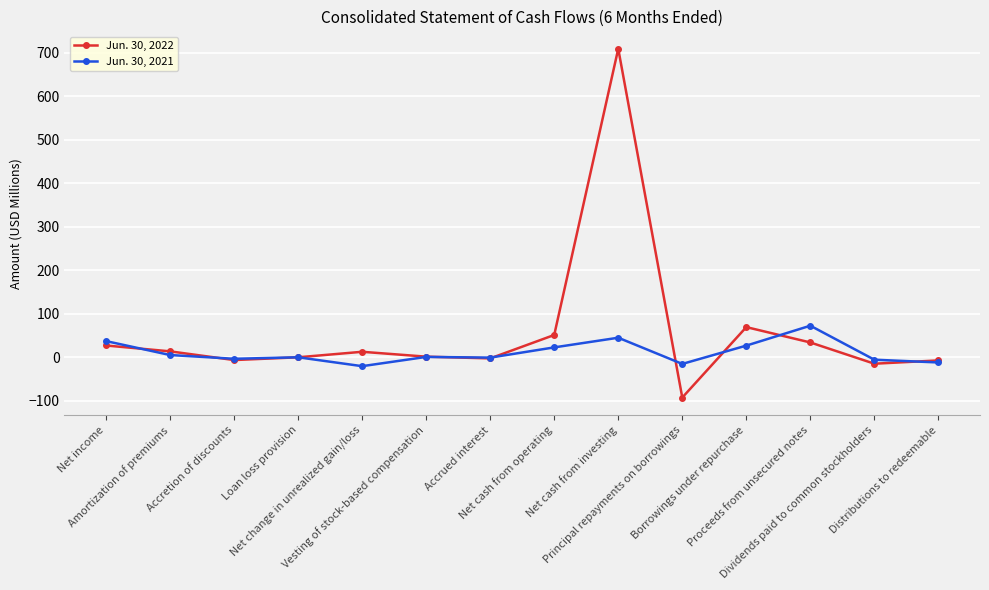

What are all the series names shown in the legend?

Jun. 30, 2022, Jun. 30, 2021